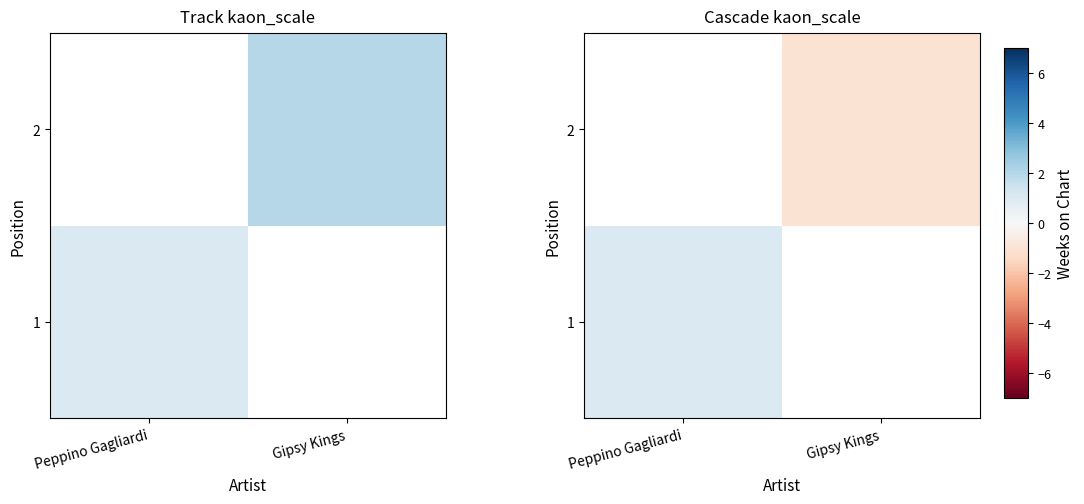

Which label corresponds to the smallest value in the chart?

Gipsy Kings